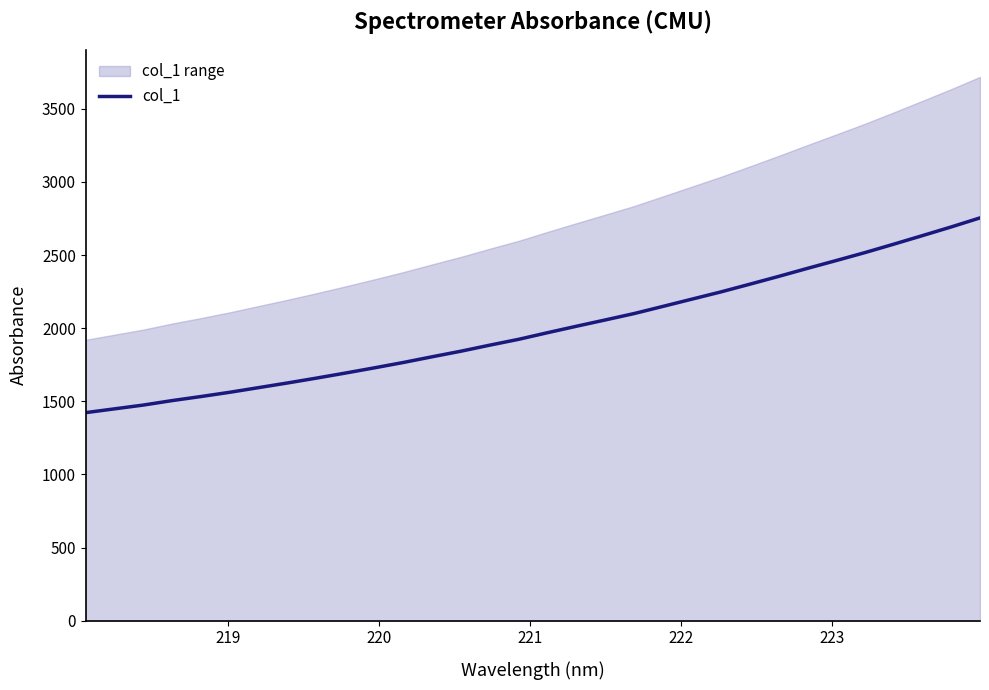

What is the maximum value for col_1?

2754.5